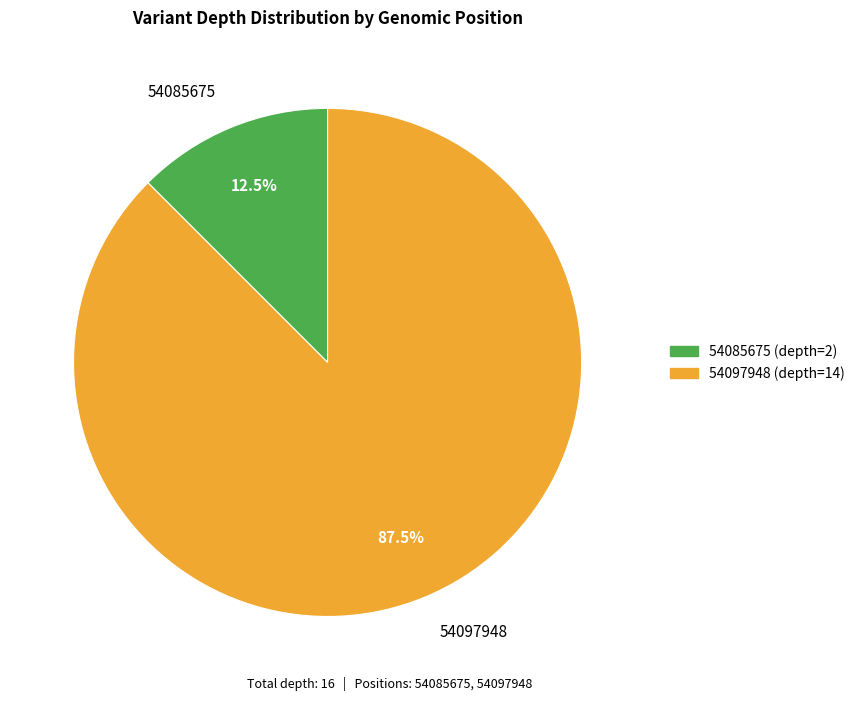

To the nearest percent, what is the average slice percentage?

50%